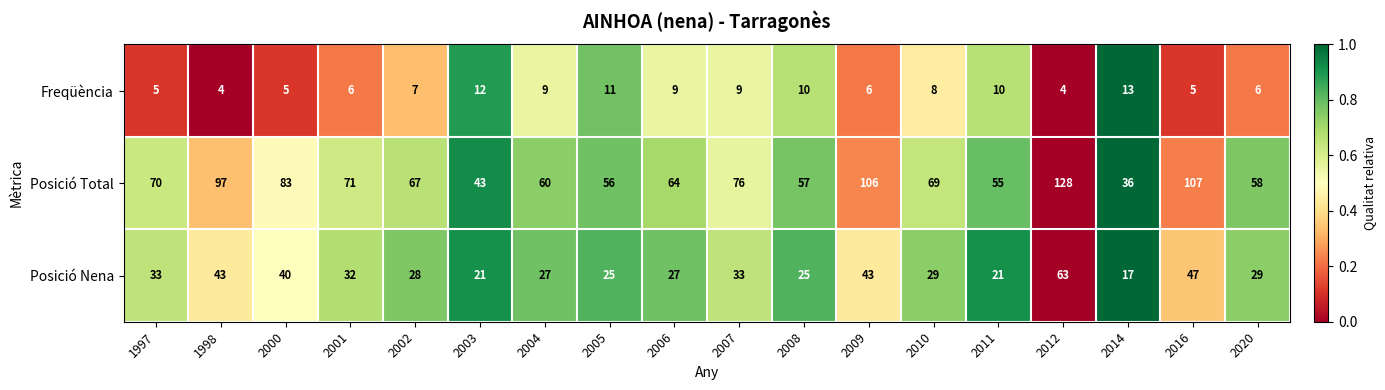

What is the difference between the maximum and second lowest values in the Posició Nena series?

42